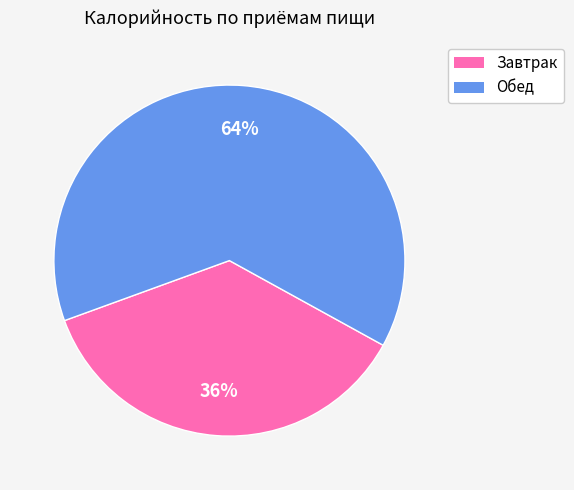

Is the sum of Завтрак and Обед greater than half?

Yes